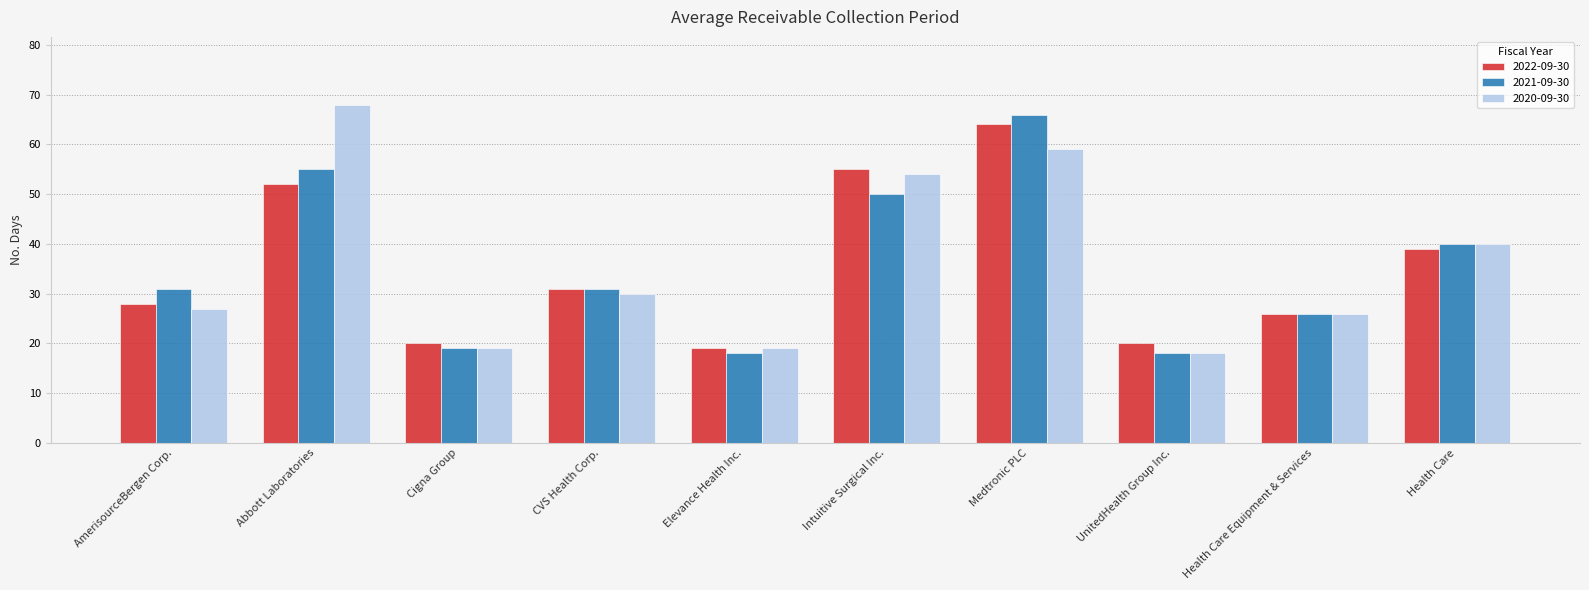

What is the approximate value of 2022-09-30 at AmerisourceBergen Corp.?

28